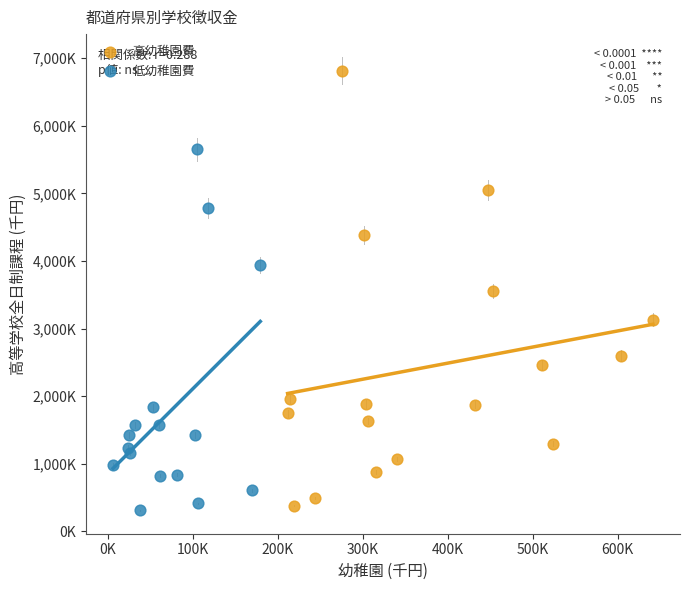

What are all the series names shown in the legend?

高幼稚園費, 低幼稚園費